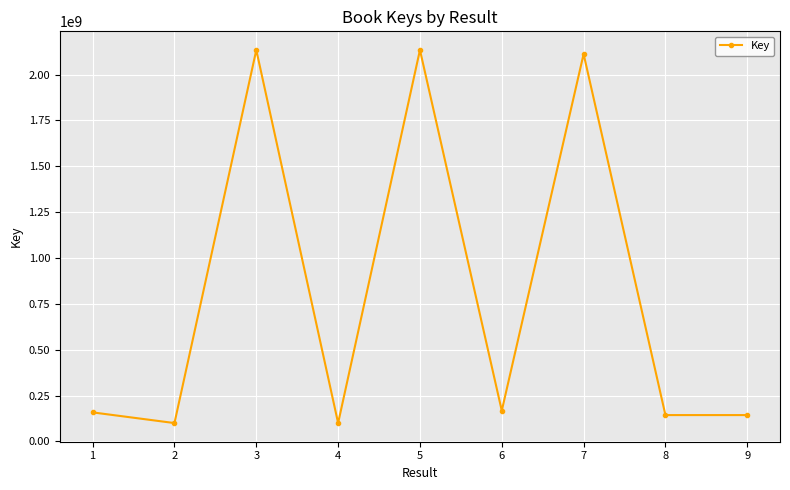

The value at 6 is 167700624. True or false?

True